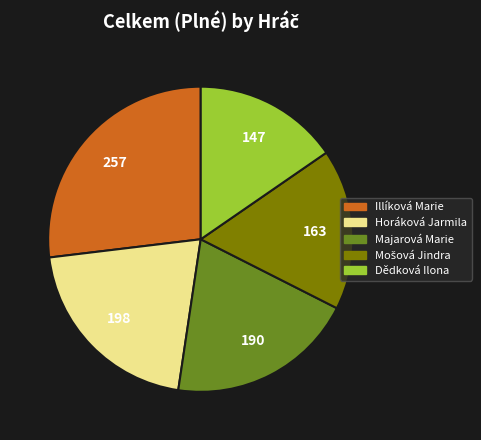

Which slice is the smallest?

Dědková Ilona